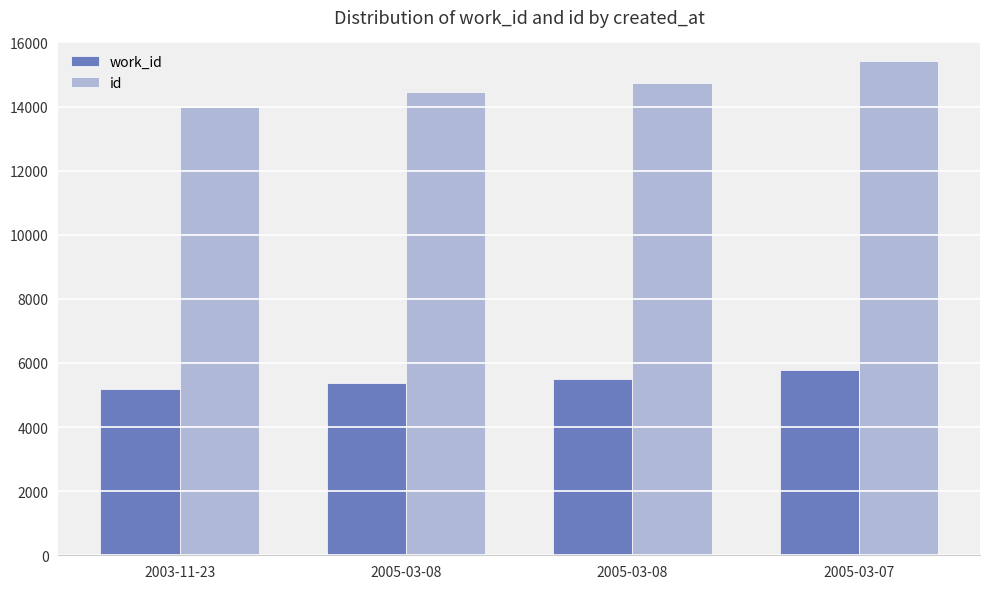

How many values in the id series are below 14741?

2